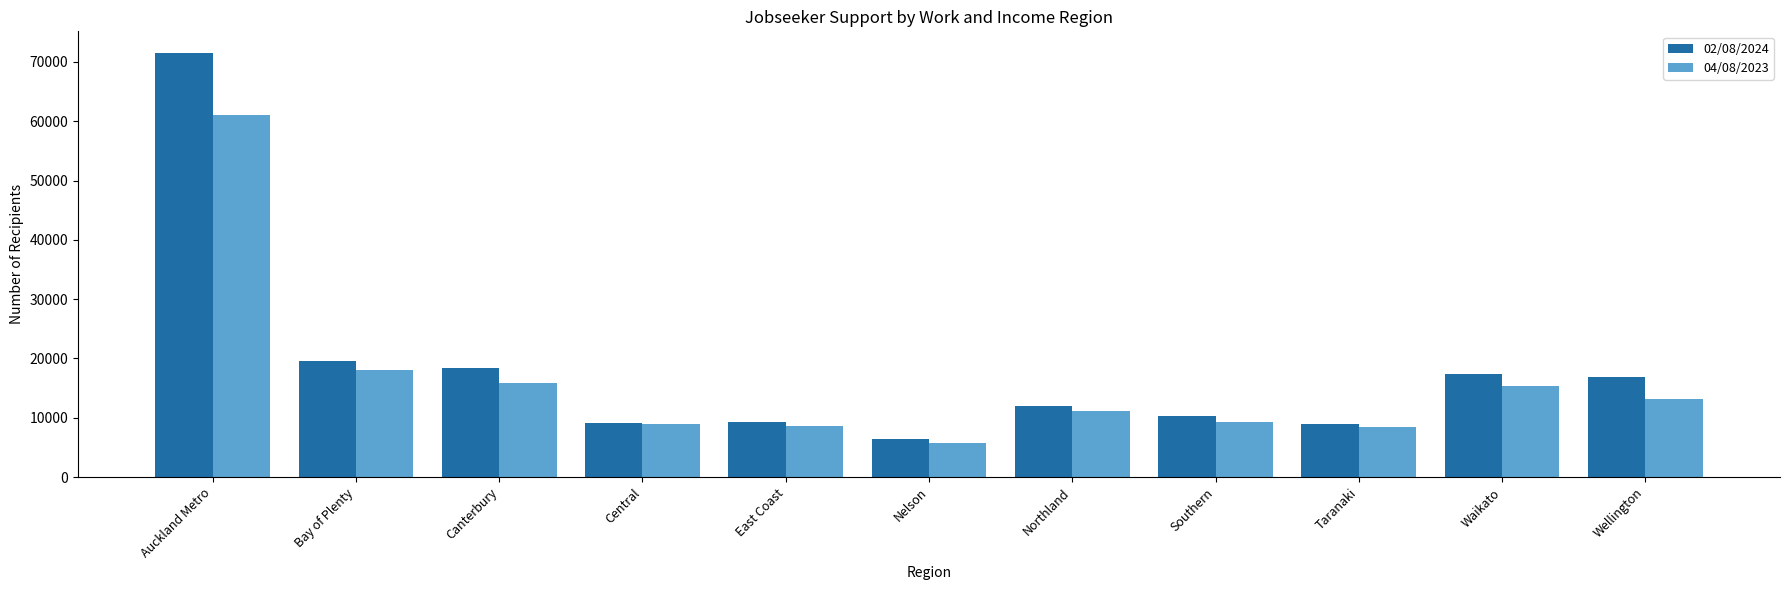

Does the chart contain stacked bars?

No